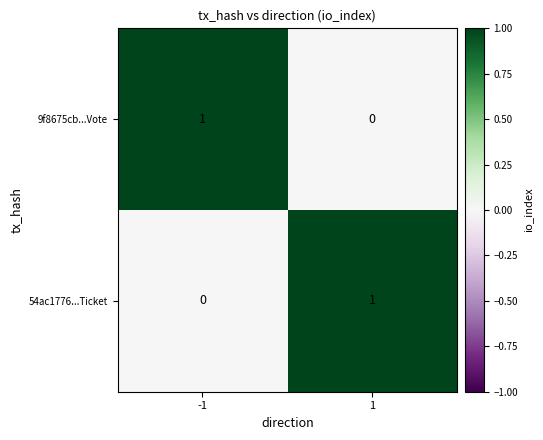

Is it true that 54ac1776...Ticket equals 1 at 1?

True